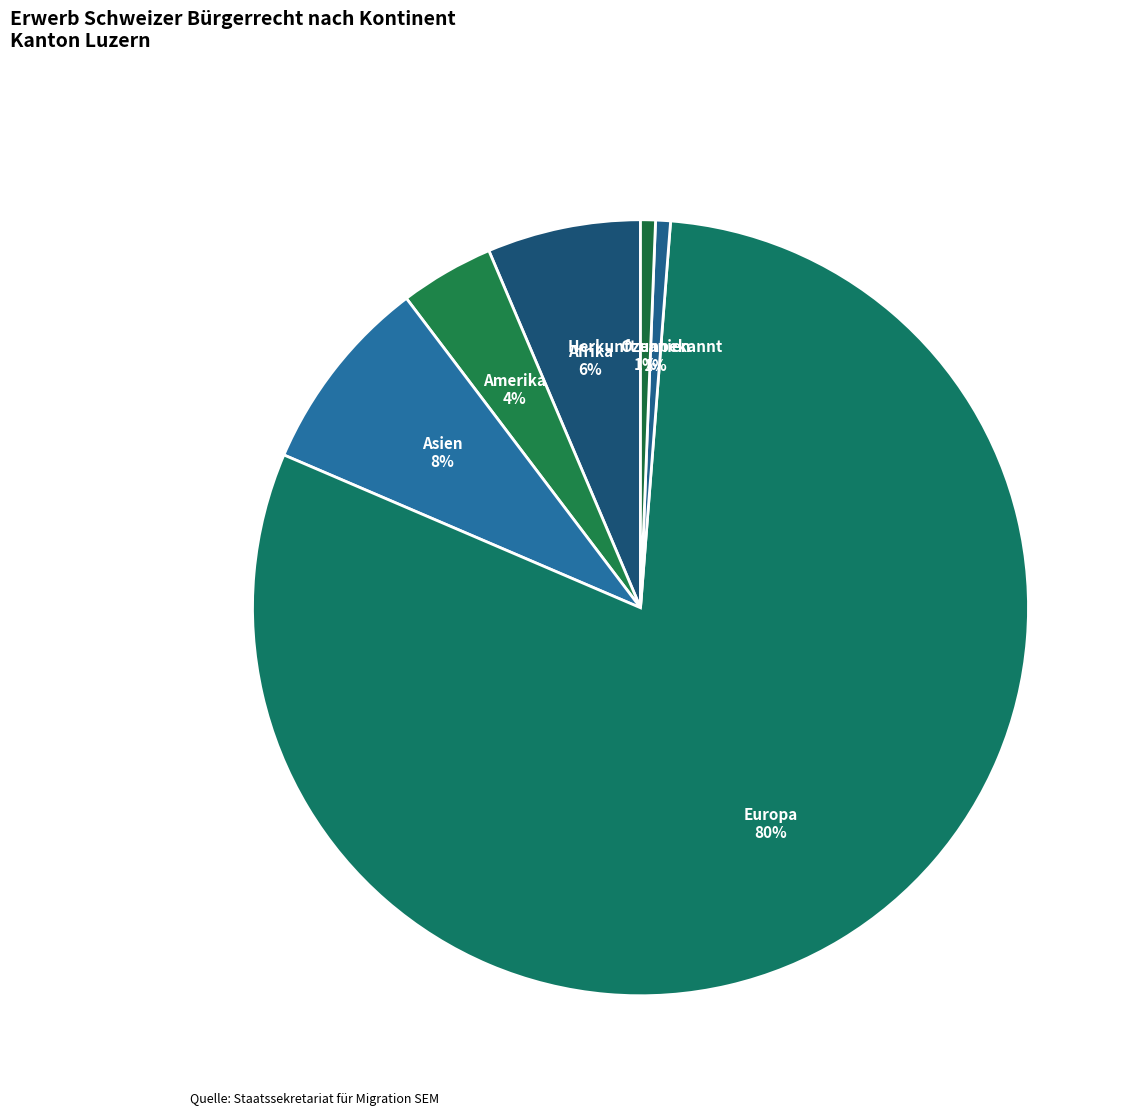

To the nearest percent, what percentage of the pie is Europa?

80%